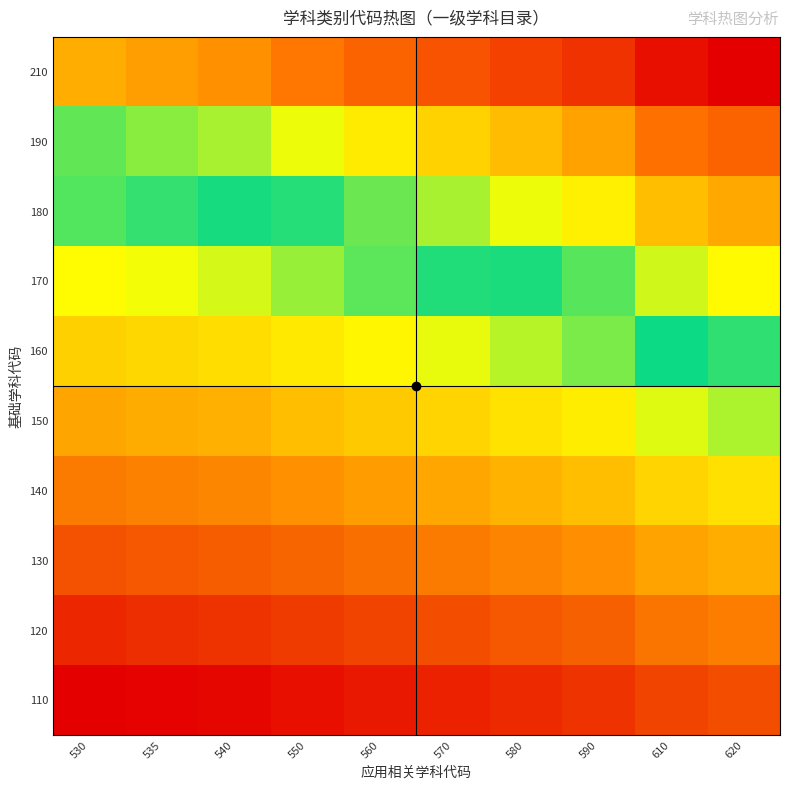

Reading left to right, extract all data points from this chart.

110: 530=58300	535=58850	540=59400	550=60500	560=61600	570=62700	580=63800	590=64900	610=67100	620=68200
120: 530=63600	535=64200	540=64800	550=66000	560=67200	570=68400	580=69600	590=70800	610=73200	620=74400
130: 530=68900	535=69550	540=70200	550=71500	560=72800	570=74100	580=75400	590=76700	610=79300	620=80600
140: 530=74200	535=74900	540=75600	550=77000	560=78400	570=79800	580=81200	590=82600	610=85400	620=86800
150: 530=79500	535=80250	540=81000	550=82500	560=84000	570=85500	580=87000	590=88500	610=91500	620=93000
160: 530=84800	535=85600	540=86400	550=88000	560=89600	570=91200	580=92800	590=94400	610=97600	620=99200
170: 530=90100	535=90950	540=91800	550=93500	560=95200	570=96900	580=98600	590=100300	610=103700	620=105400
180: 530=95400	535=96300	540=97200	550=99000	560=100800	570=102600	580=104400	590=106200	610=109800	620=111600
190: 530=100700	535=101650	540=102600	550=104500	560=106400	570=108300	580=110200	590=112100	610=115900	620=117800
210: 530=111300	535=112350	540=113400	550=115500	560=117600	570=119700	580=121800	590=123900	610=128100	620=130200